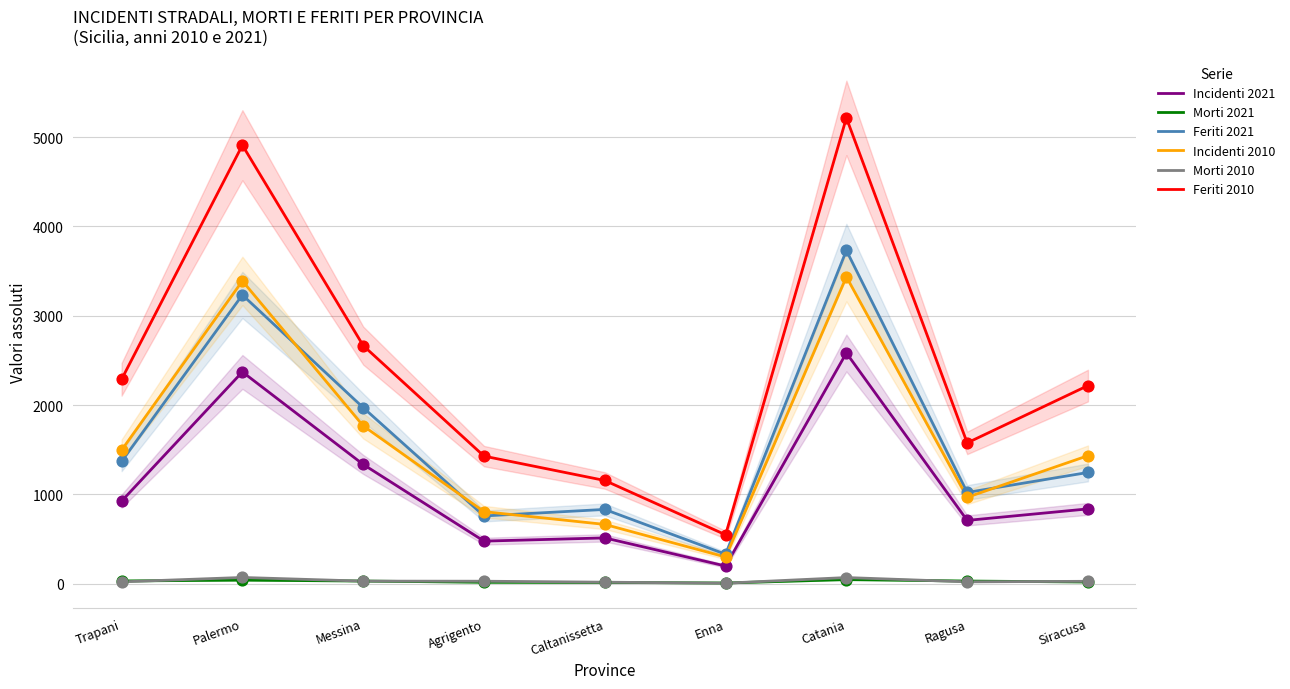

Which series has the largest Y range (max minus min)?

Feriti 2010